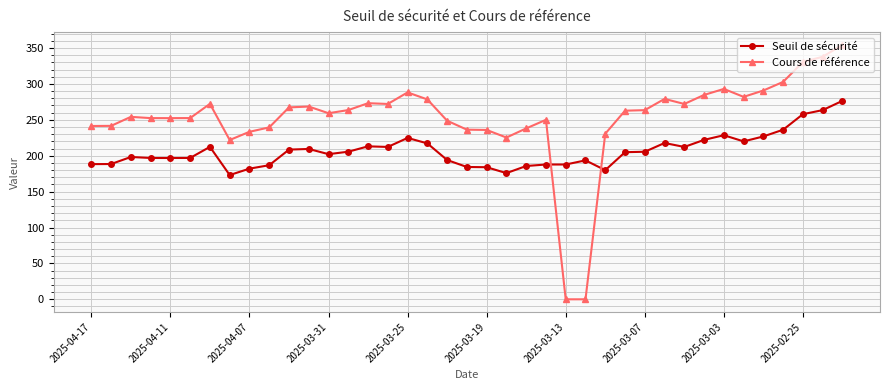

How many intersections are there between Seuil de sécurité and Cours de référence?

2